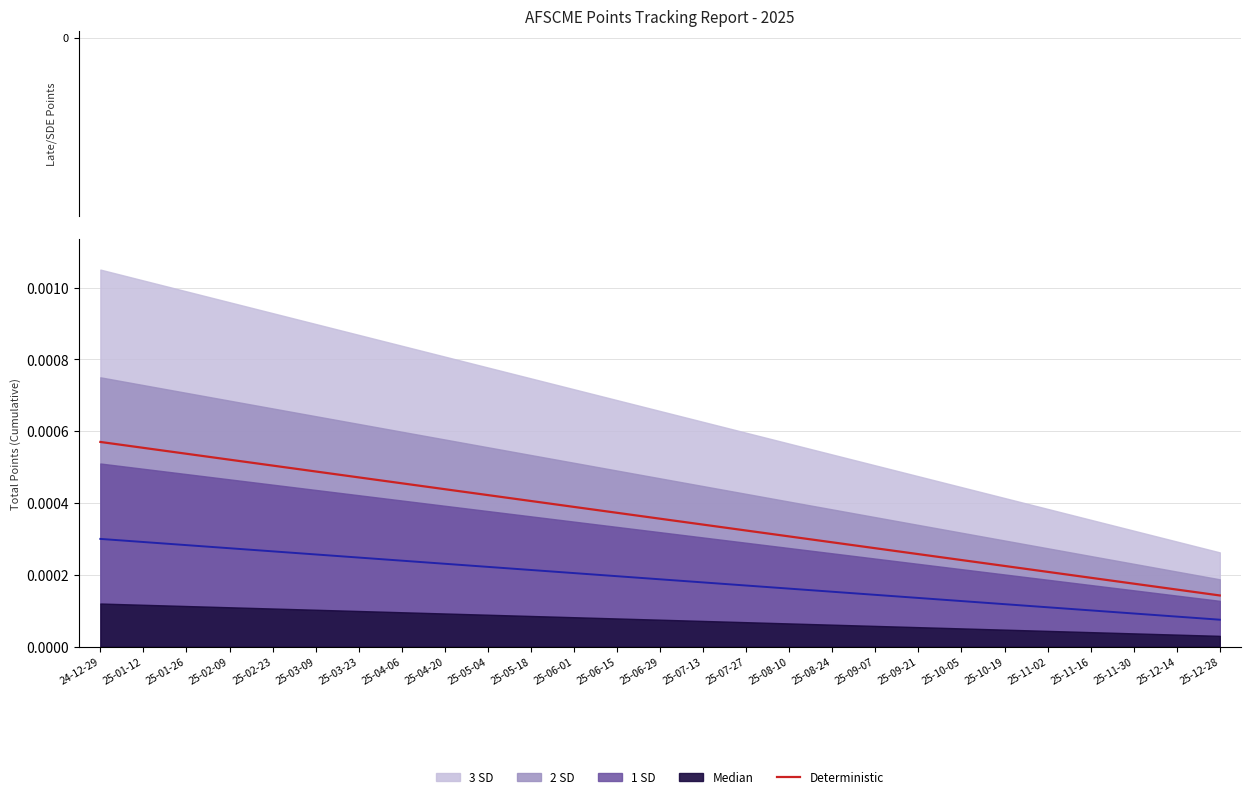

Is it true that Deterministic equals 0.0 at 25-02-23?

False